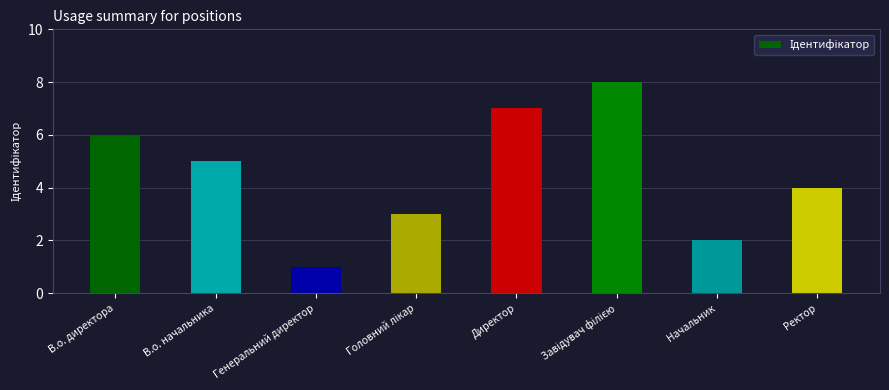

How many bars are there in total?

8